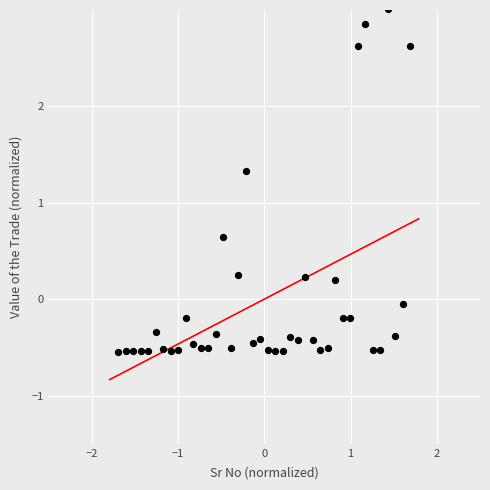

What is the range of Y values (max minus min)?

3.6